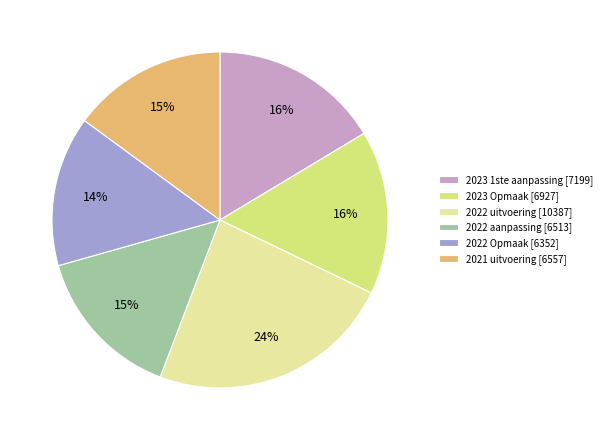

How many segments does this pie chart have?

6